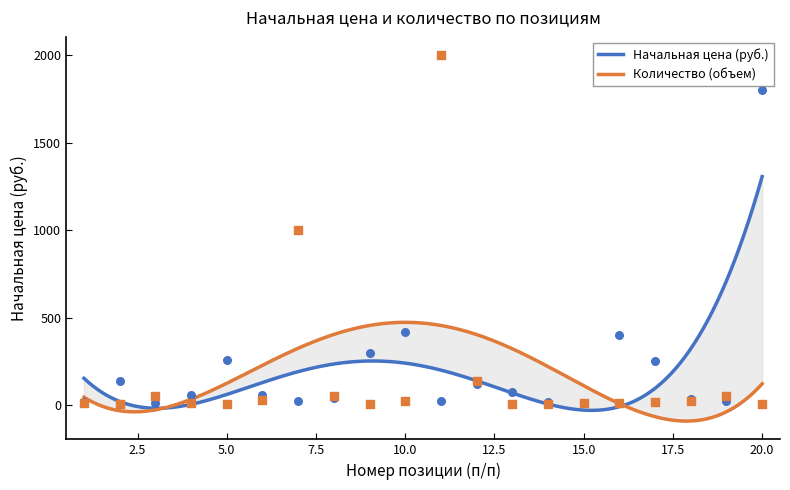

Is the value of Начальная цена (руб.) at 19 greater than the value of Количество (объем) at 8?

No